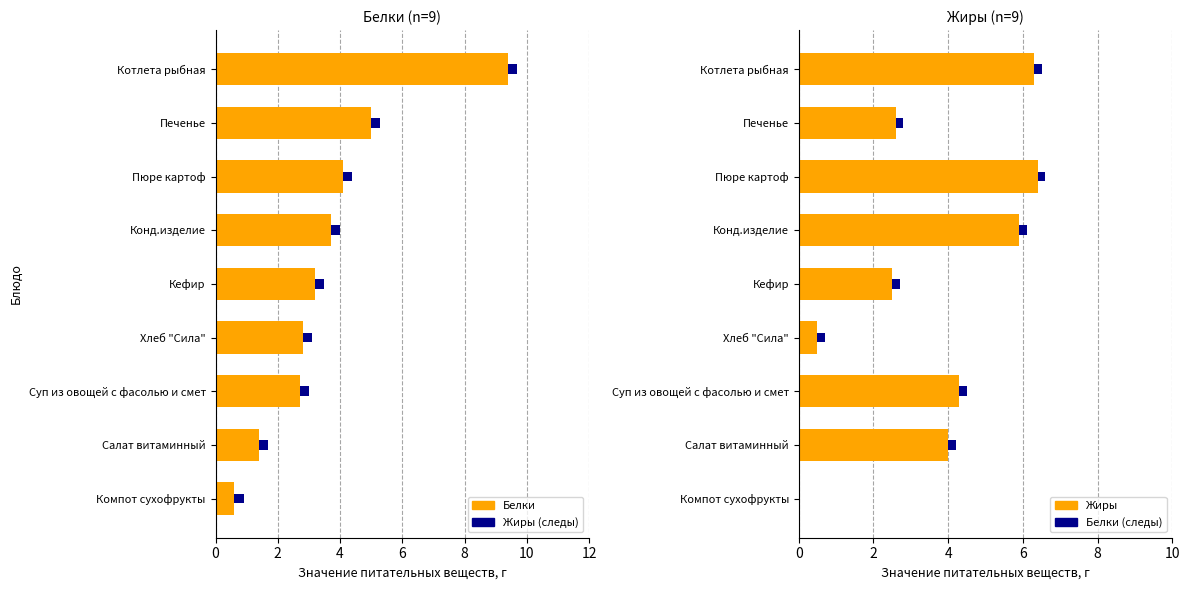

What is the difference between the maximum and minimum values in the Белки series?

8.8